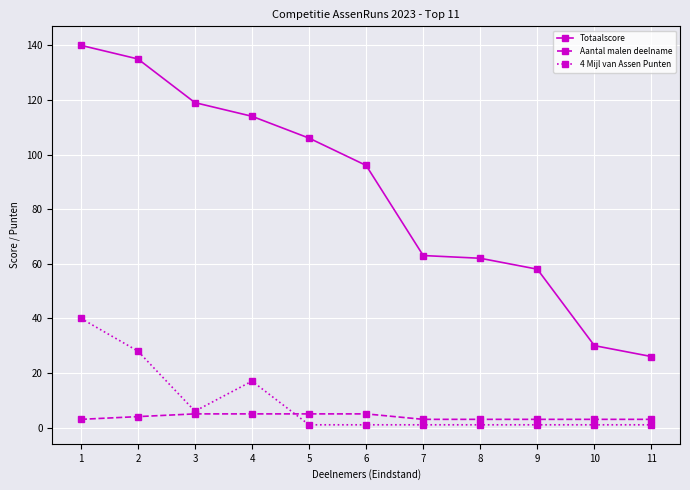

What are all the series names shown in the legend?

Totaalscore, Aantal malen deelname, 4 Mijl van Assen Punten